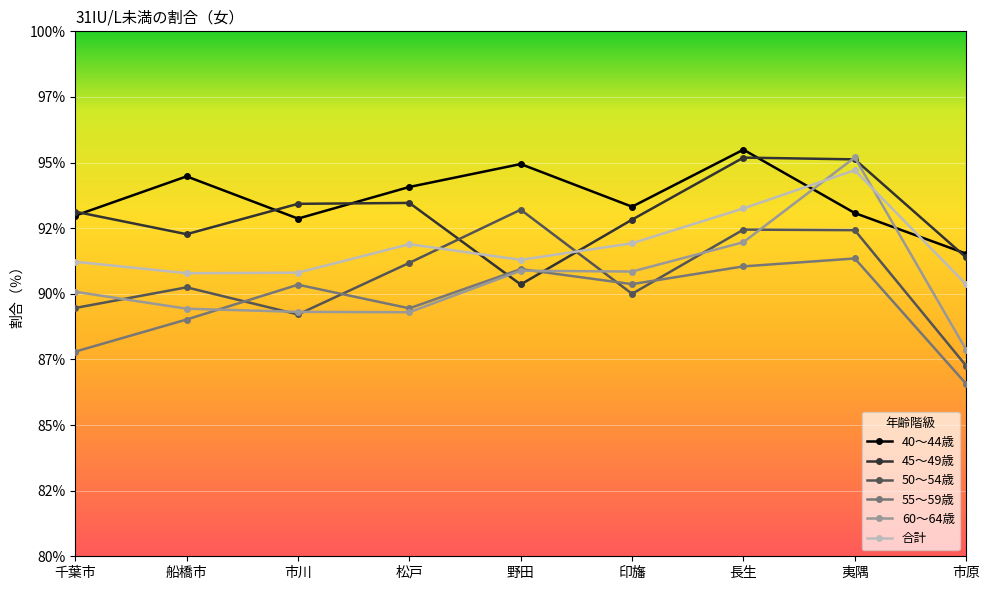

The 合計 series shows 162.2 at 長生. True or false?

False